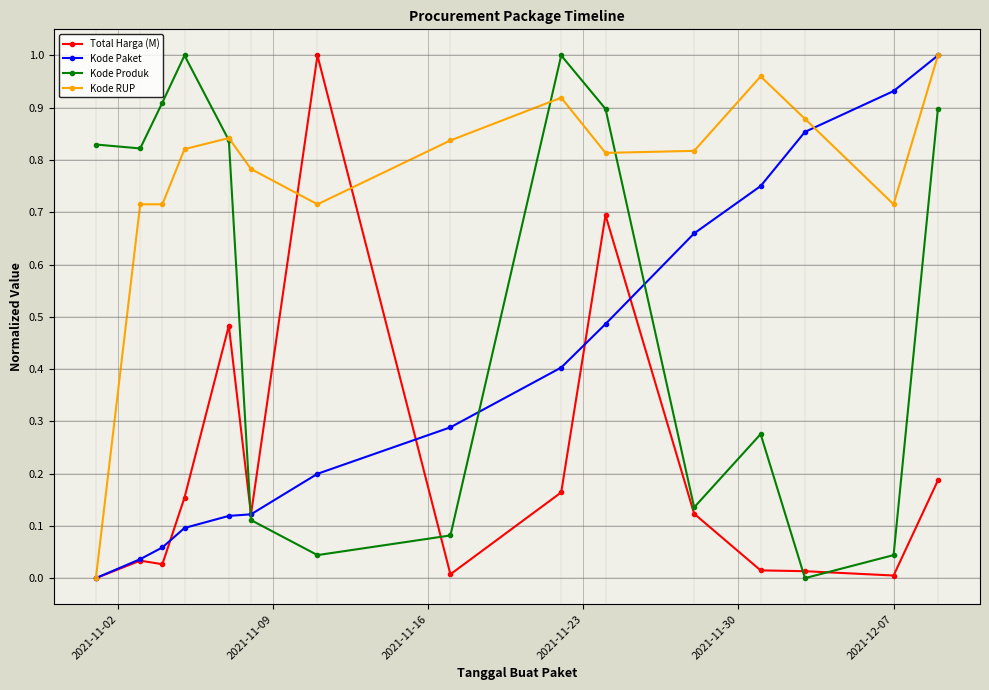

How many categories are shown in the chart?

15